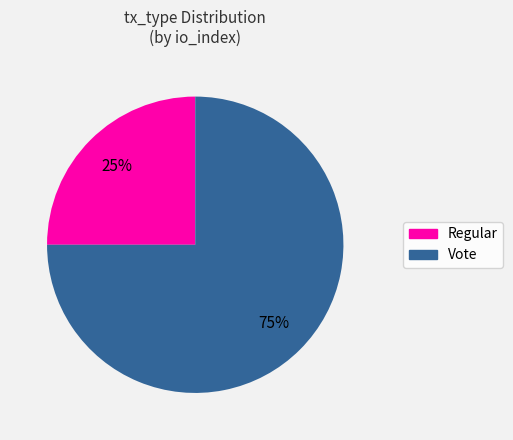

Is the sum of Vote and Regular greater than half?

Yes